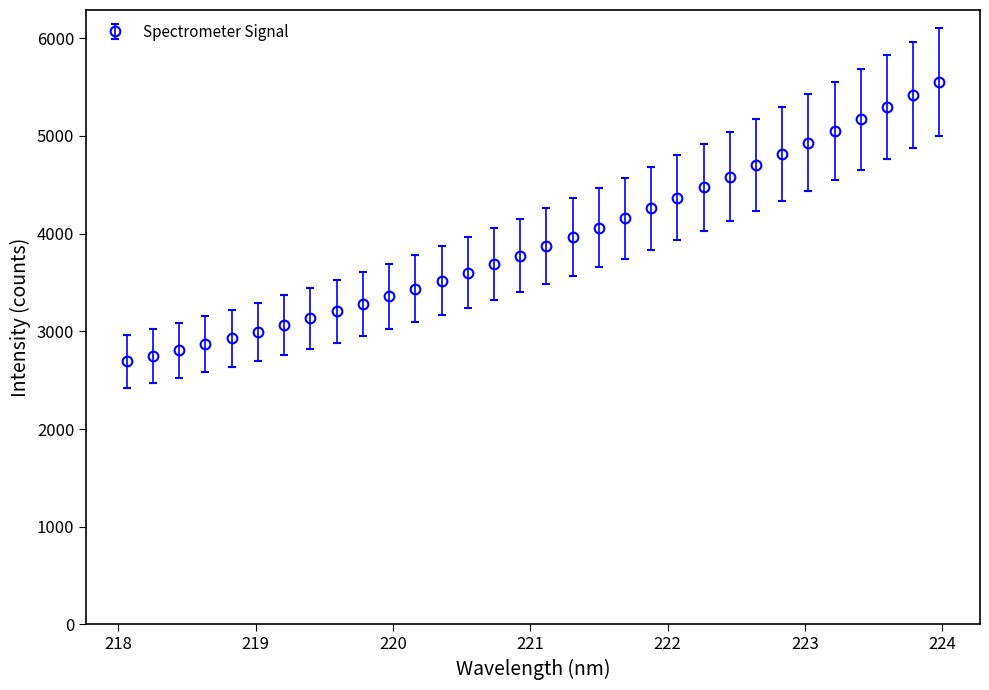

What is the value of the 1st point from the left?

2691.7